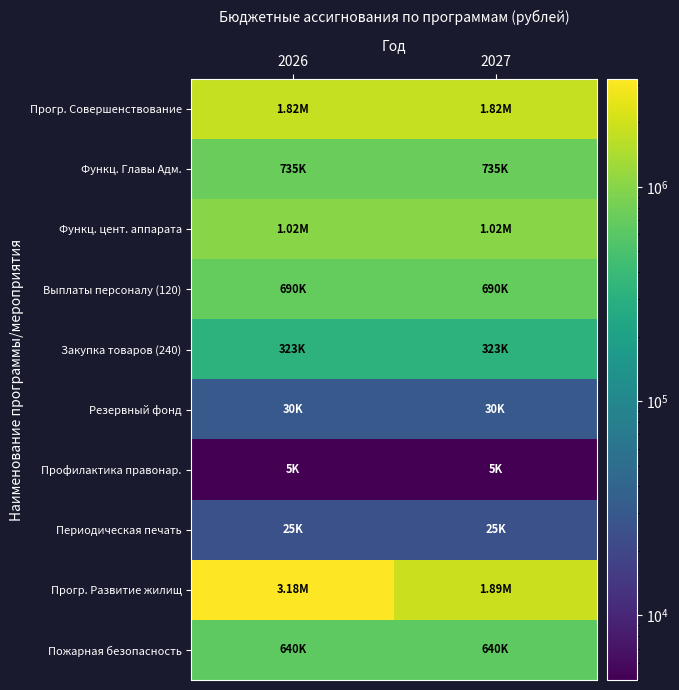

Reading left to right, transcribe all the data shown in this chart.

Прогр. Совершенствование: 2026=1815559	2027=1815559
Функц. Главы Адм.: 2026=734915	2027=734915
Функц. цент. аппарата: 2026=1020644	2027=1020644
Выплаты персоналу (120): 2026=689699	2027=689699
Закупка товаров (240): 2026=323425	2027=323425
Резервный фонд: 2026=30000	2027=30000
Профилактика правонар.: 2026=5000	2027=5000
Периодическая печать: 2026=25000	2027=25000
Прогр. Развитие жилищ: 2026=3178668	2027=1885102
Пожарная безопасность: 2026=640000	2027=640000